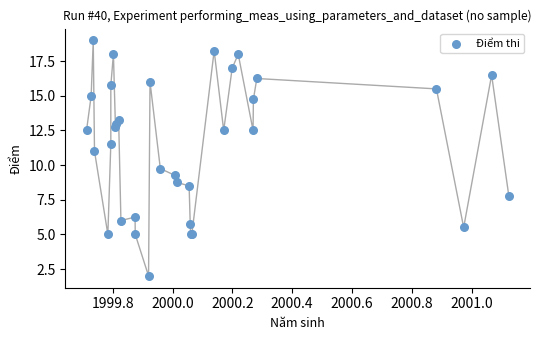

What Y value in the scatter plot is closest to 10?

9.8